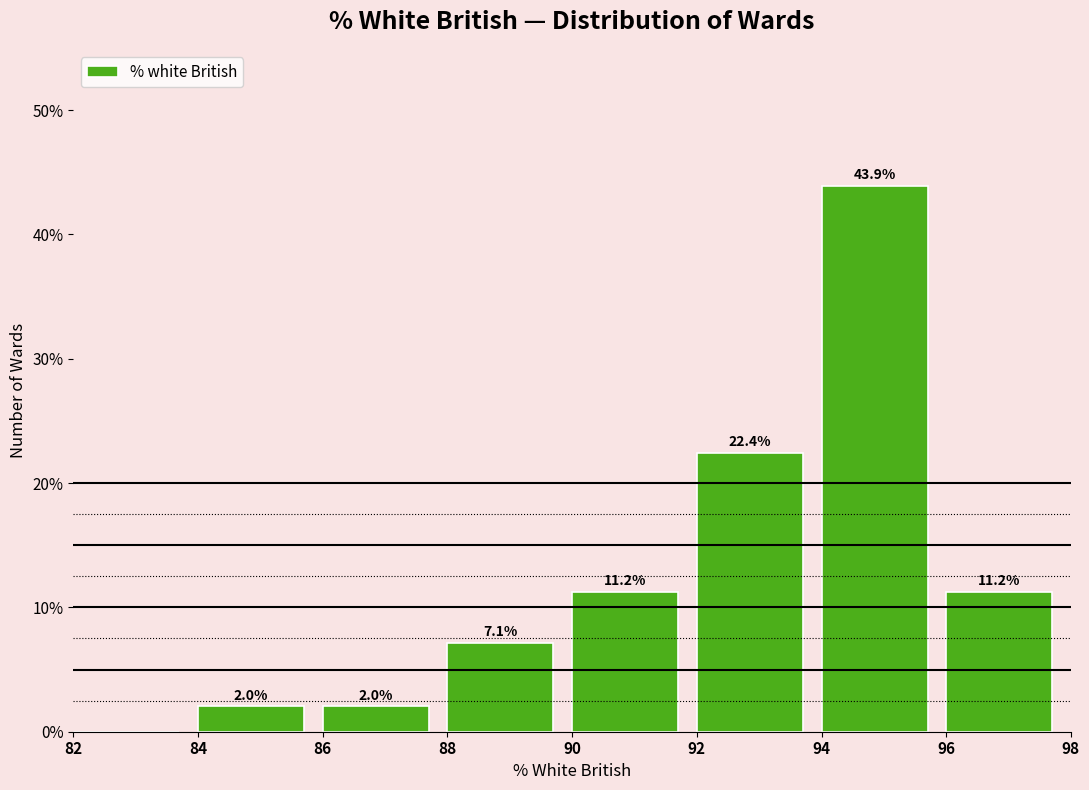

Which range on the x-axis has the tallest bar?

94 to 96